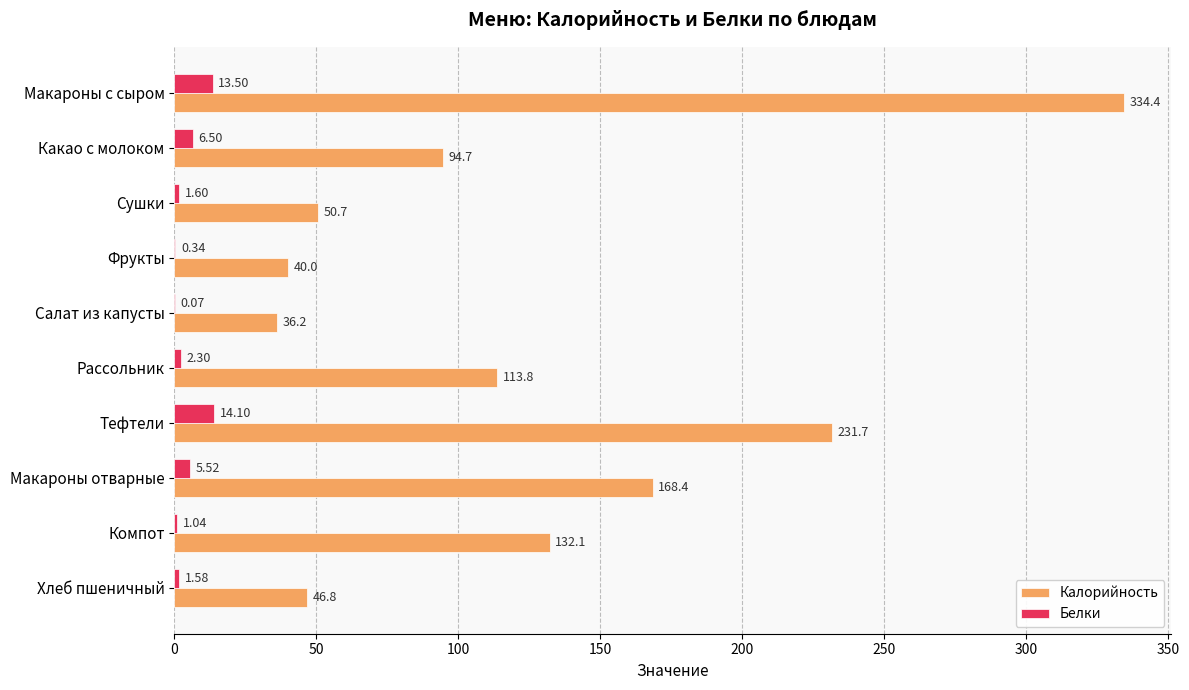

What is the total value across all series at Салат из капусты?

36.3